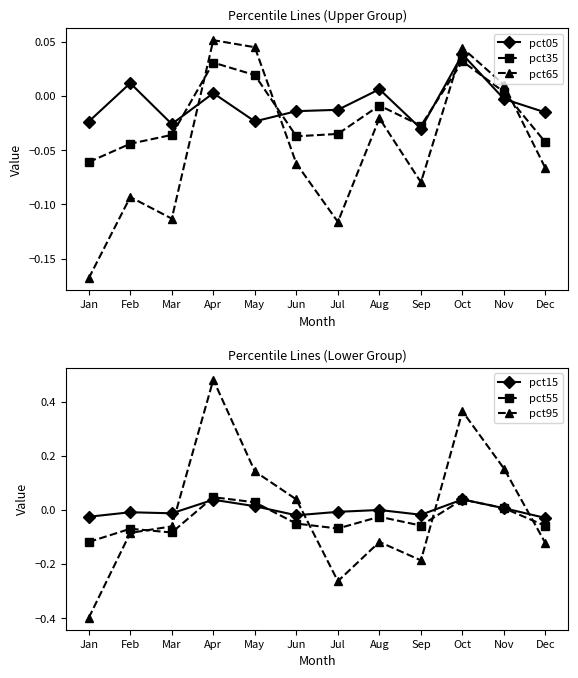

Is the value of pct65 at Aug greater than the value of pct95 at Dec?

Yes